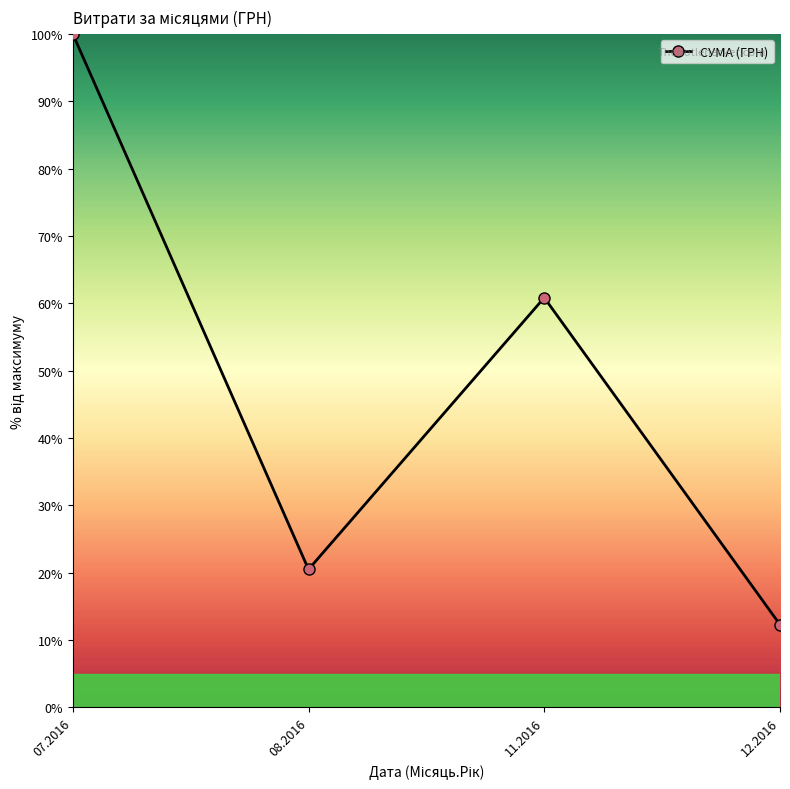

Which label corresponds to the largest value in the chart?

07.2016